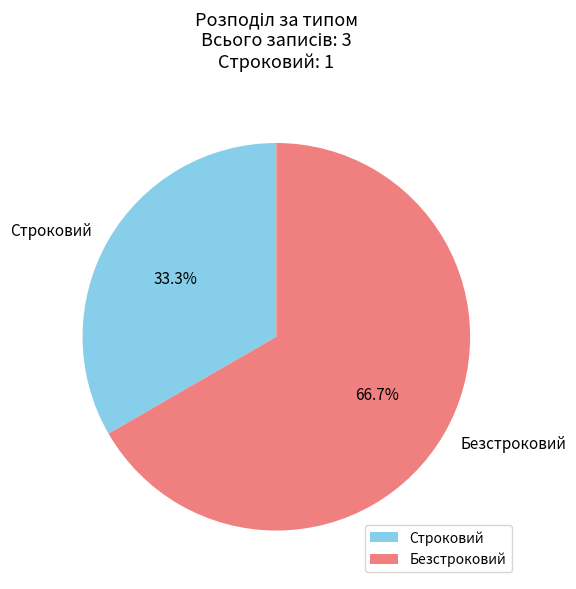

True or false: Безстроковий accounts for 67% of the total.

True